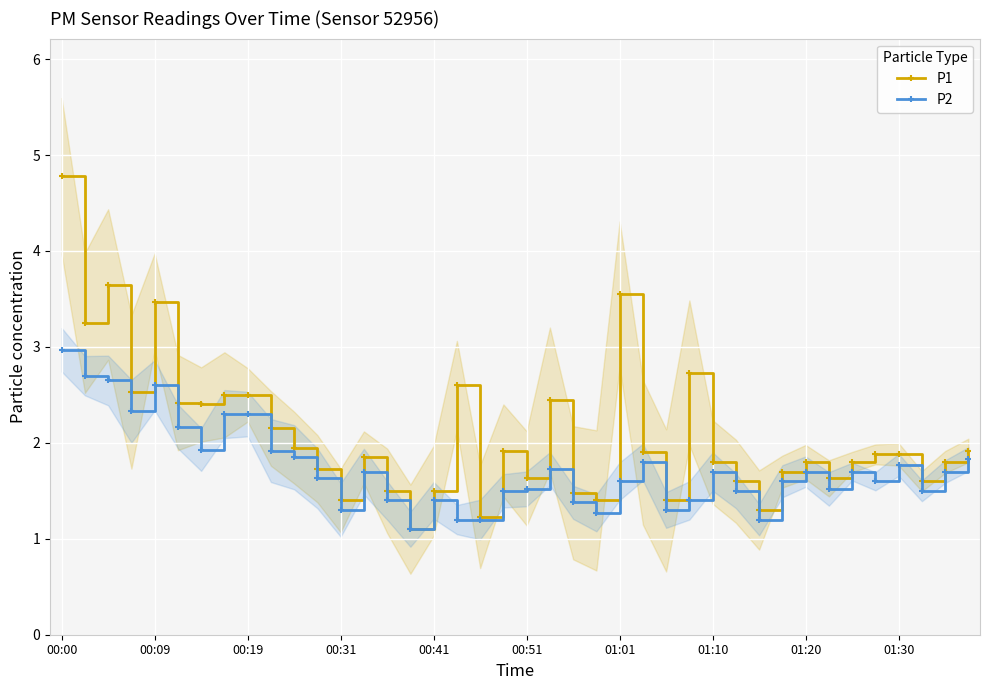

Rank the series by their average value, from highest to lowest.

P1, P2